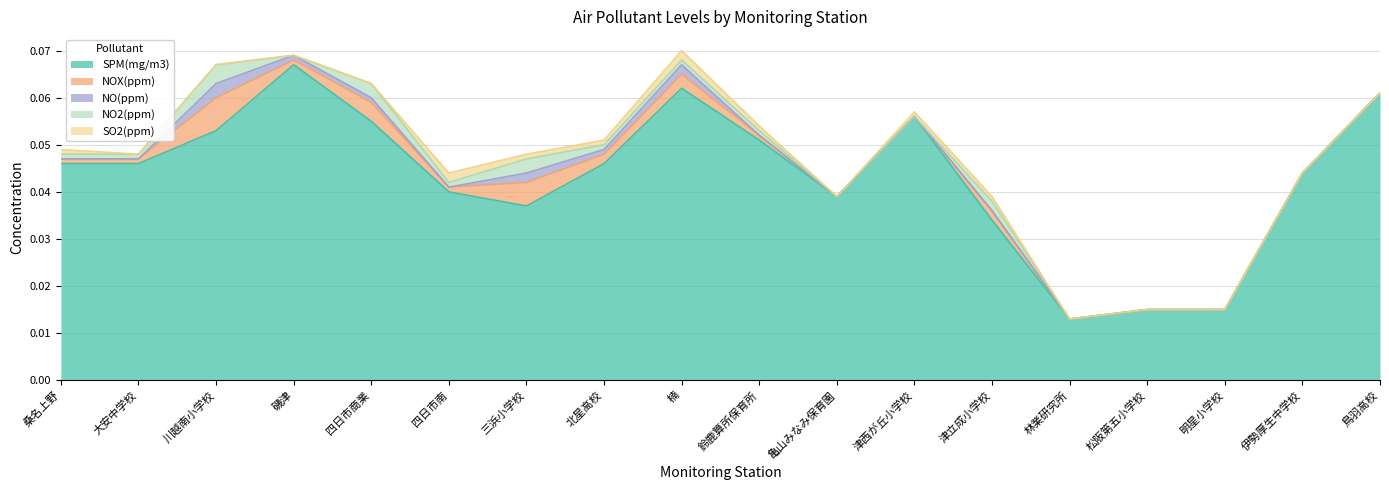

How many data points does each series have?

18